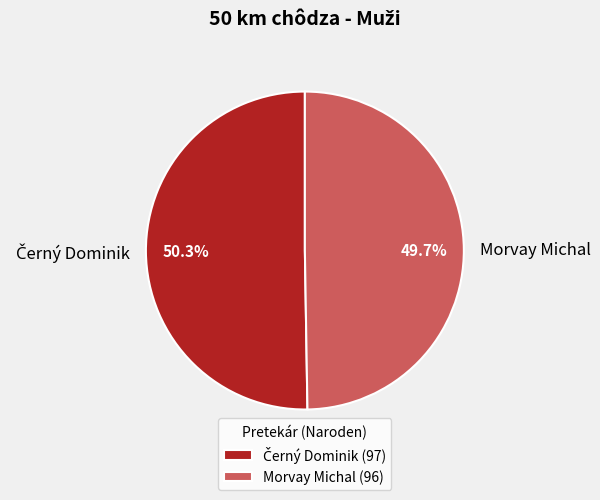

What is the smallest slice in the pie chart?

Morvay Michal